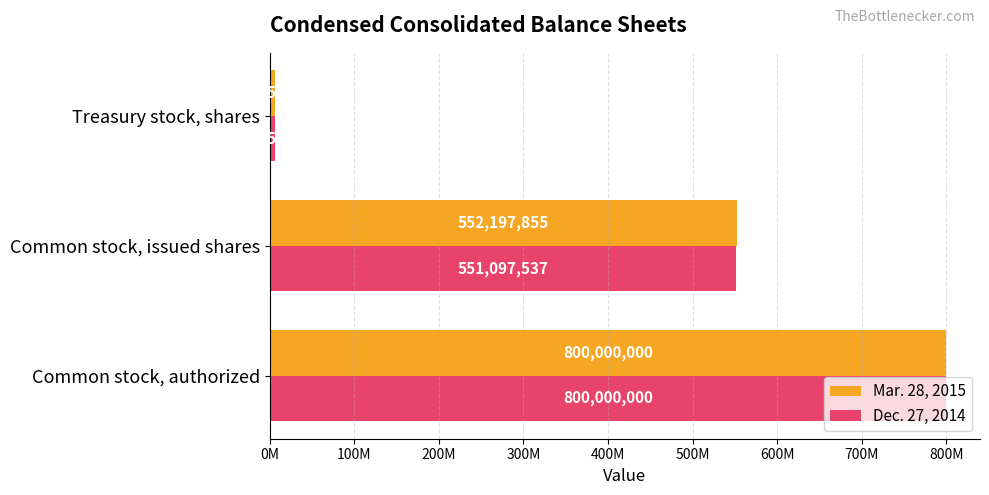

What is the sum of all Dec. 27, 2014 values?

1357012805